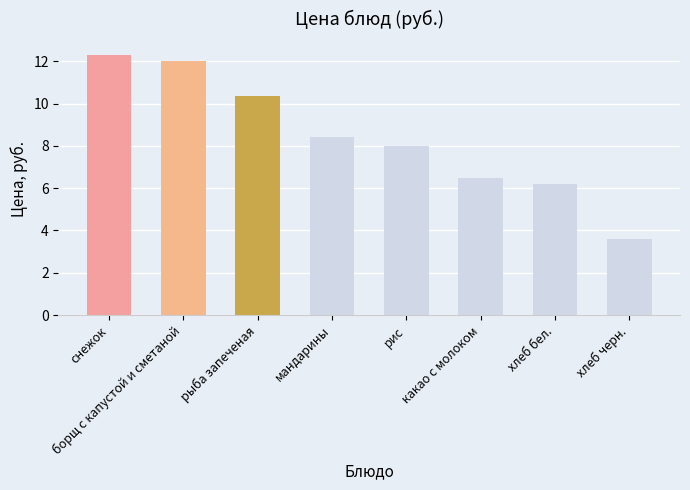

How many bars are there in total?

8